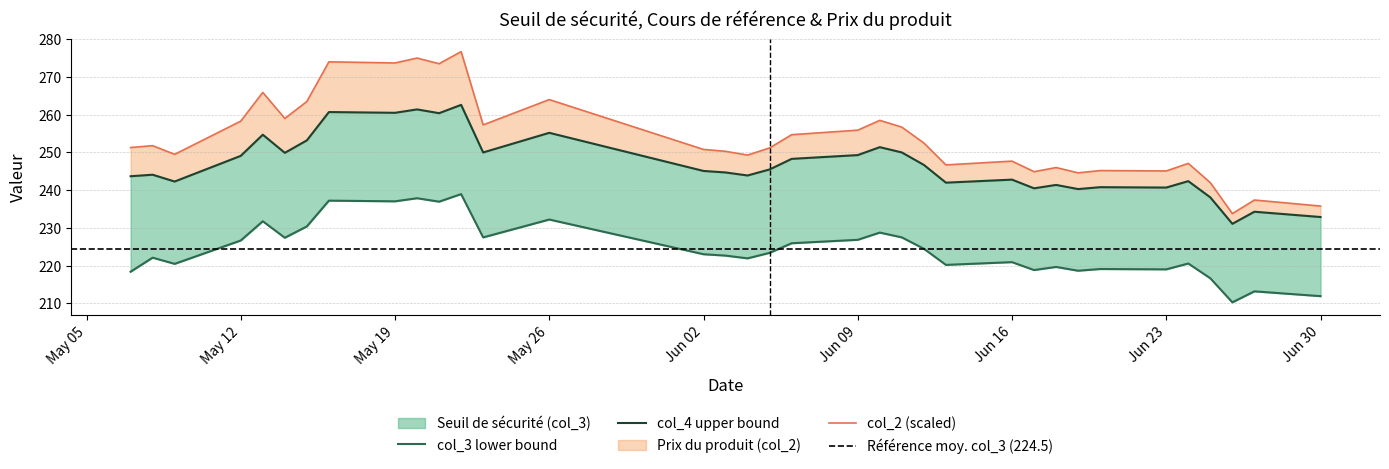

What is the difference between the maximum and minimum values in the col_4 series?

31.5